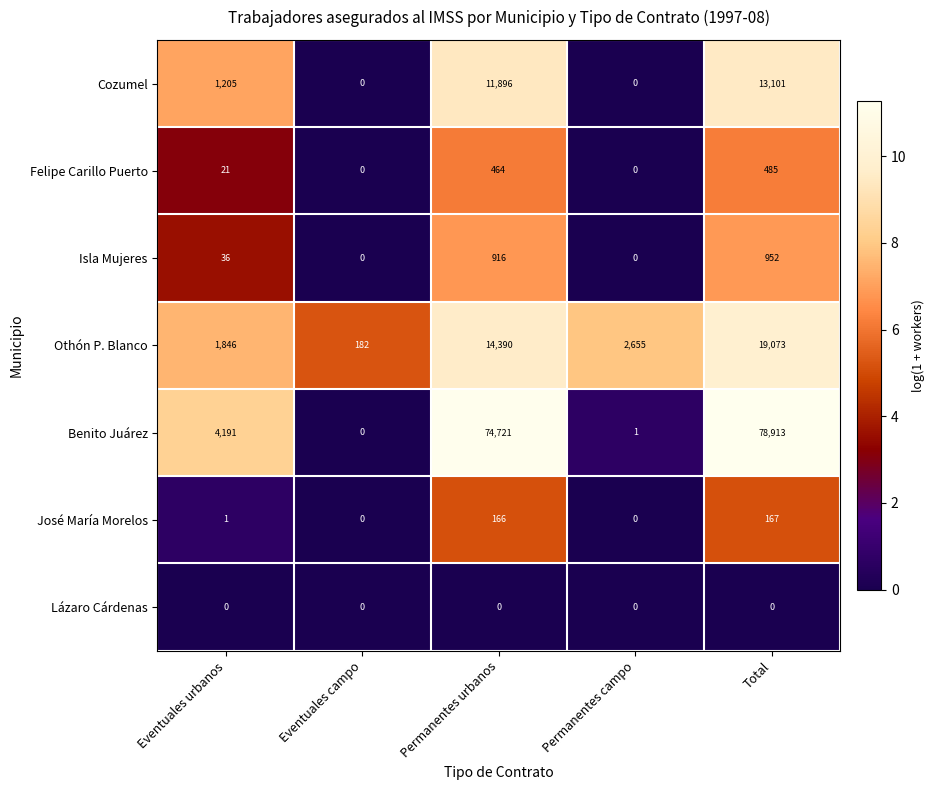

How many values in the José María Morelos series are below 1?

2